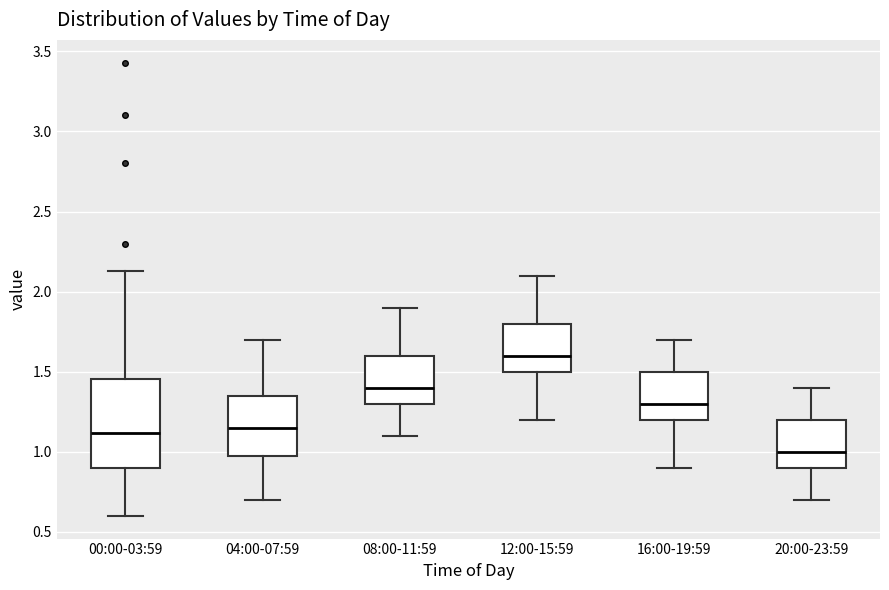

Comparing the boxes themselves (not the whiskers), which one is the tallest?

00:00-03:59